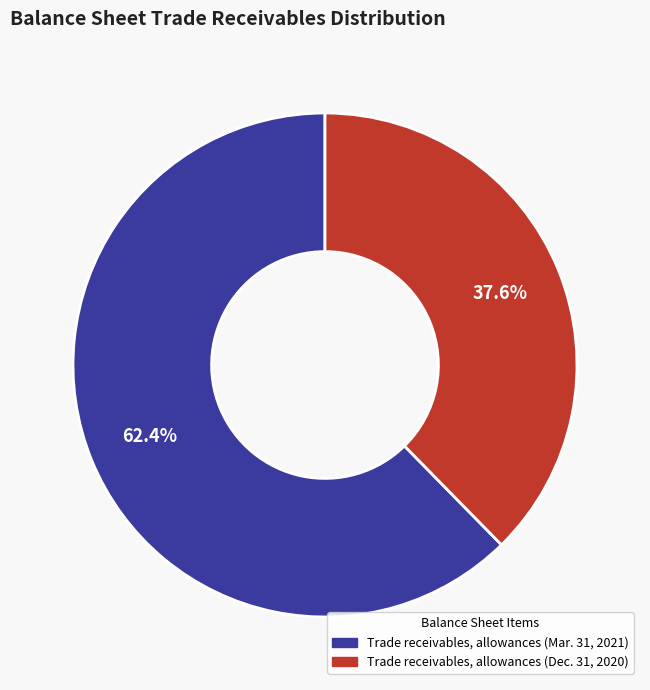

What is the smallest slice in the pie chart?

Trade receivables, allowances (Dec. 31, 2020)